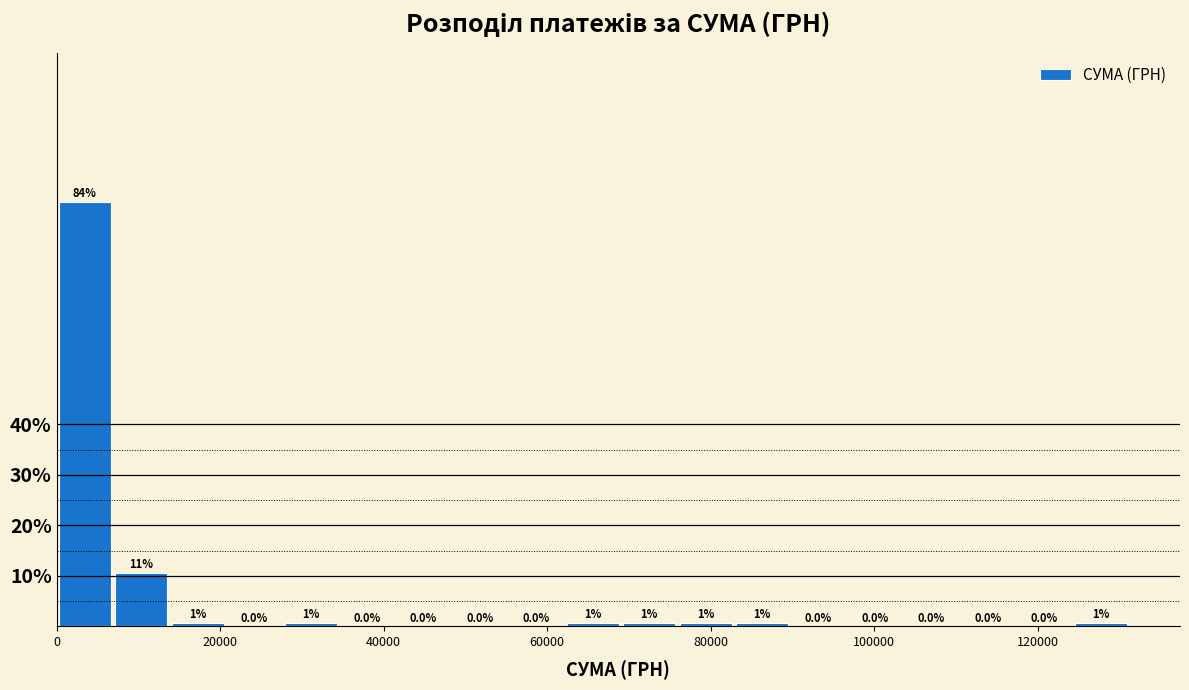

Read against the x-axis, roughly where is the centre of the tallest bar?

4000